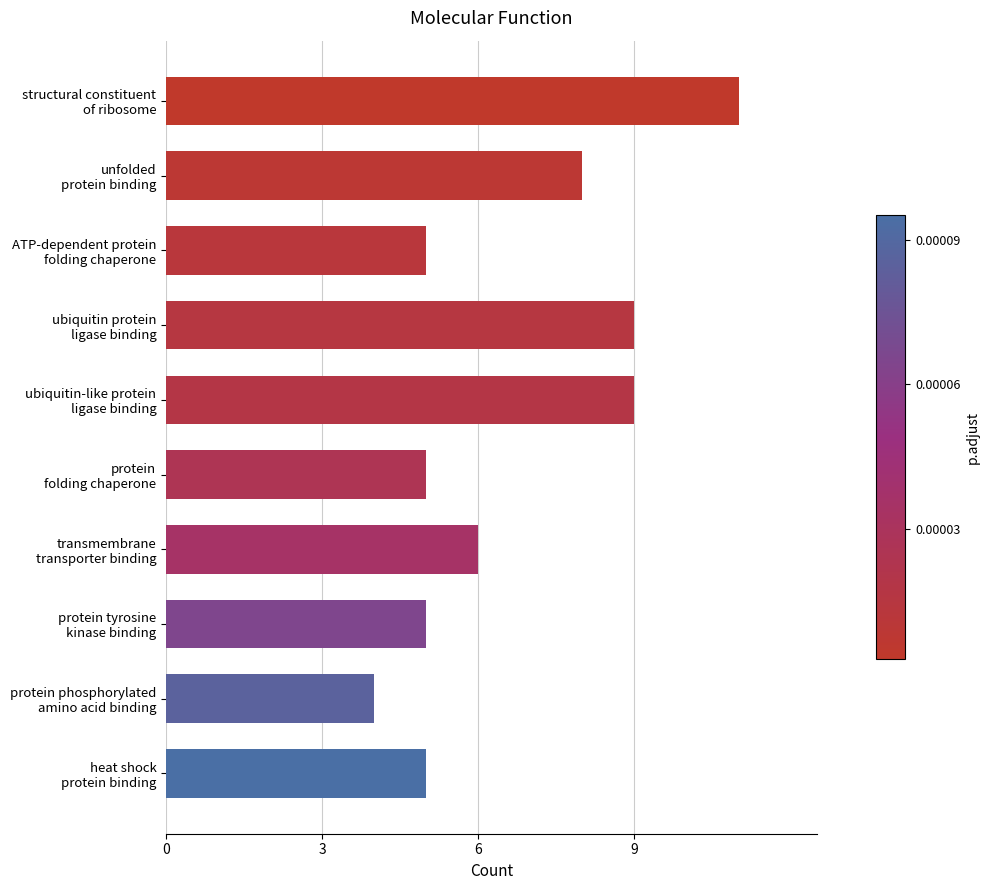

What is the average value?

7